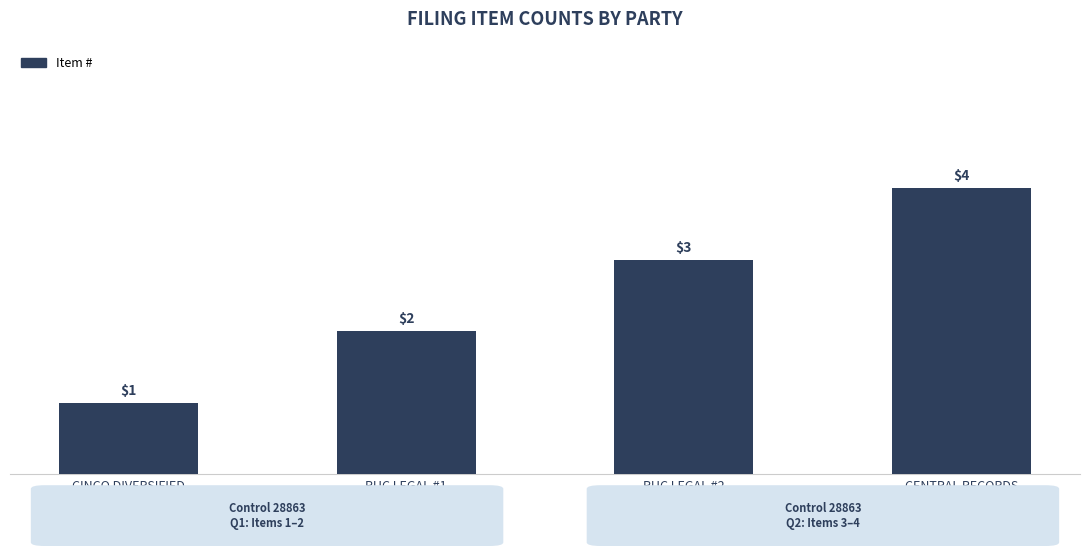

Count the number of categories in the chart.

4